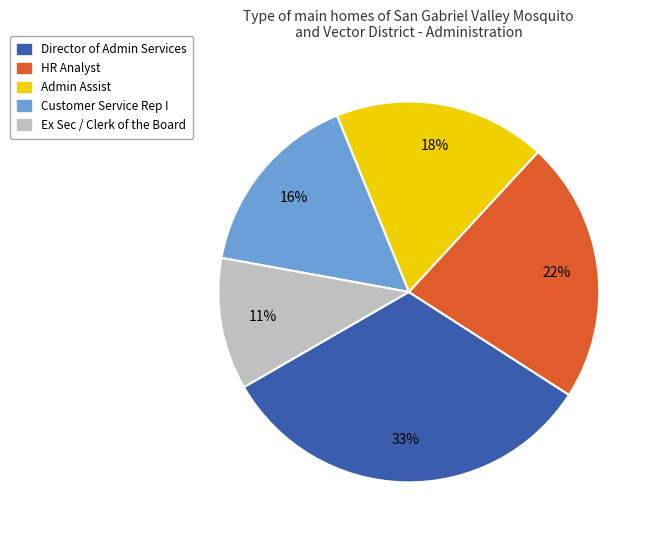

To the nearest percent, what is the difference between the Admin Assist and Ex Sec / Clerk of the Board slice percentages?

7%